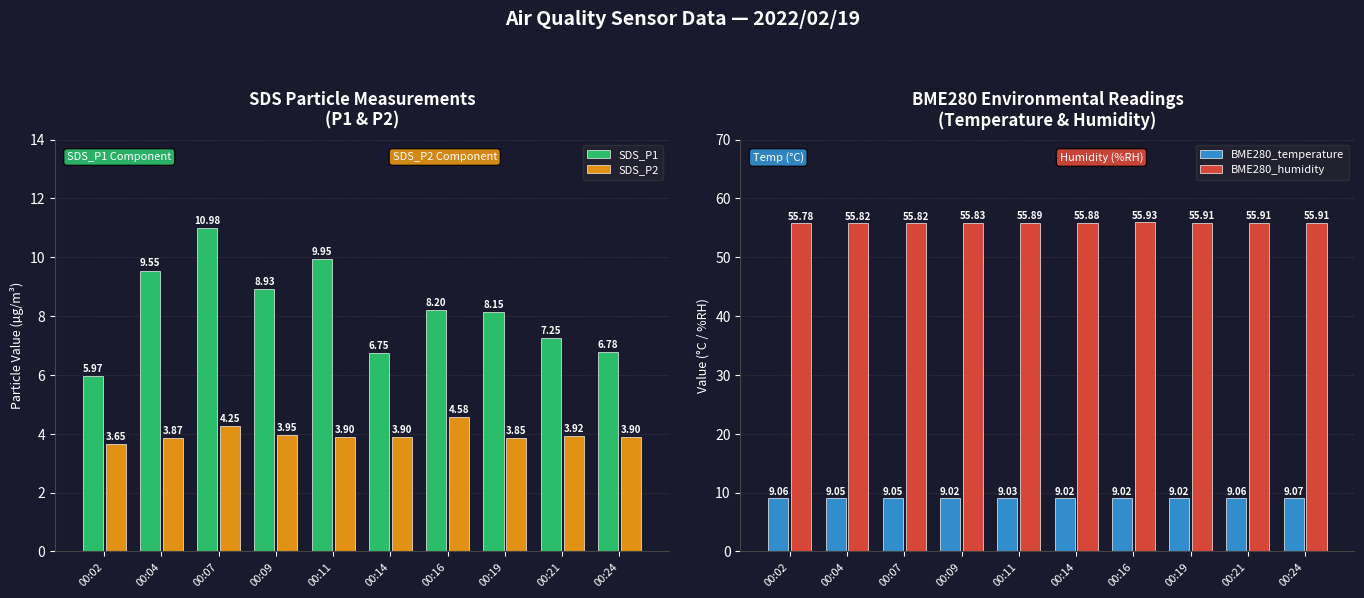

Is it true that SDS_P2 equals 5.8 at 00:02?

False